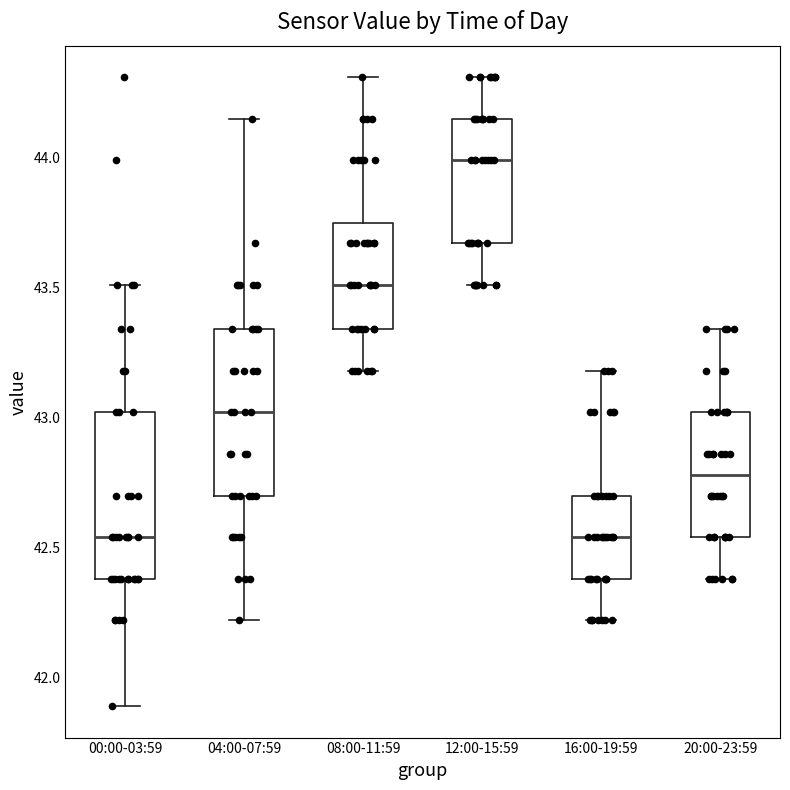

Where does the median line of the box for 20:00-23:59 sit on the y-axis? The values are not printed on the chart, so give them approximately, as read against the axis.

42.80